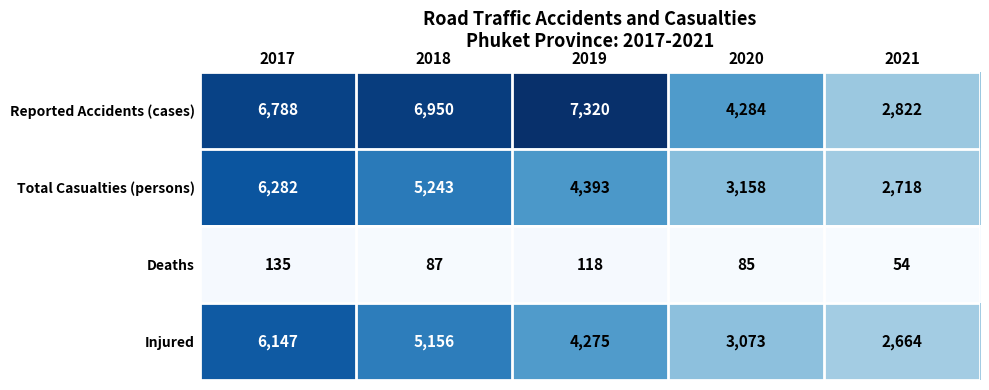

What is the average value of the Total Casualties (persons) series?

4359